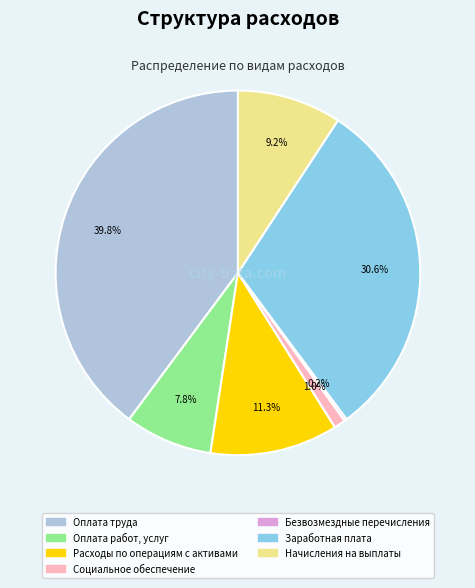

Which slice is the largest?

Оплата труда